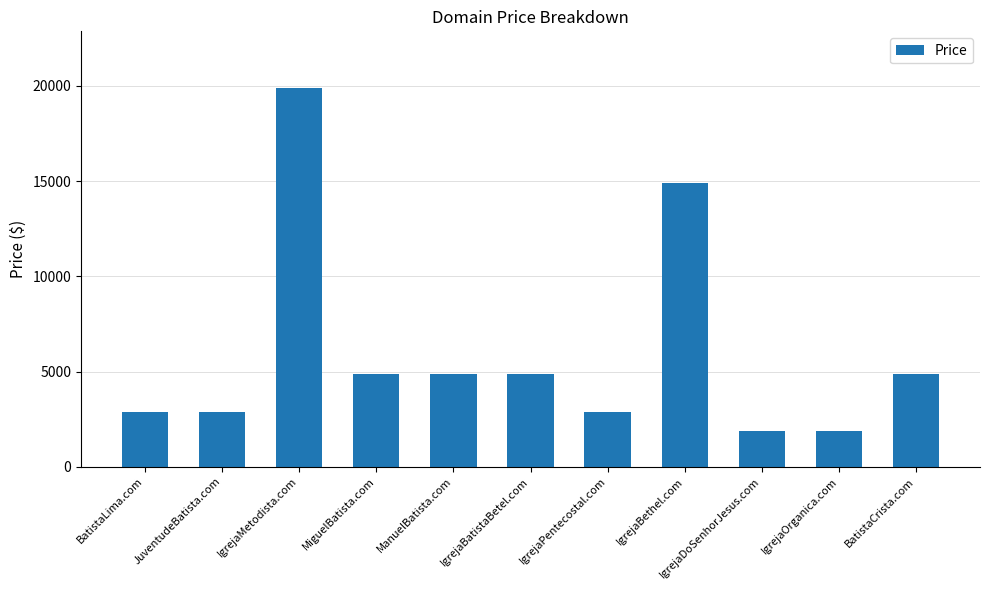

What is the difference between the maximum and minimum values?

18000